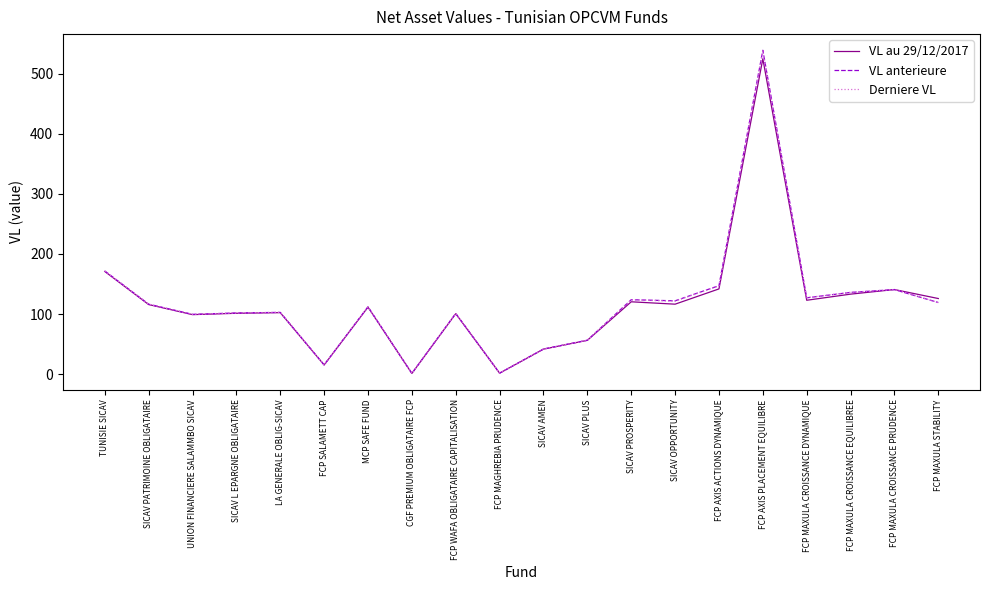

Is the value of VL anterieure at FCP AXIS ACTIONS DYNAMIQUE greater than the value of Derniere VL at CGF PREMIUM OBLIGATAIRE FCP?

Yes